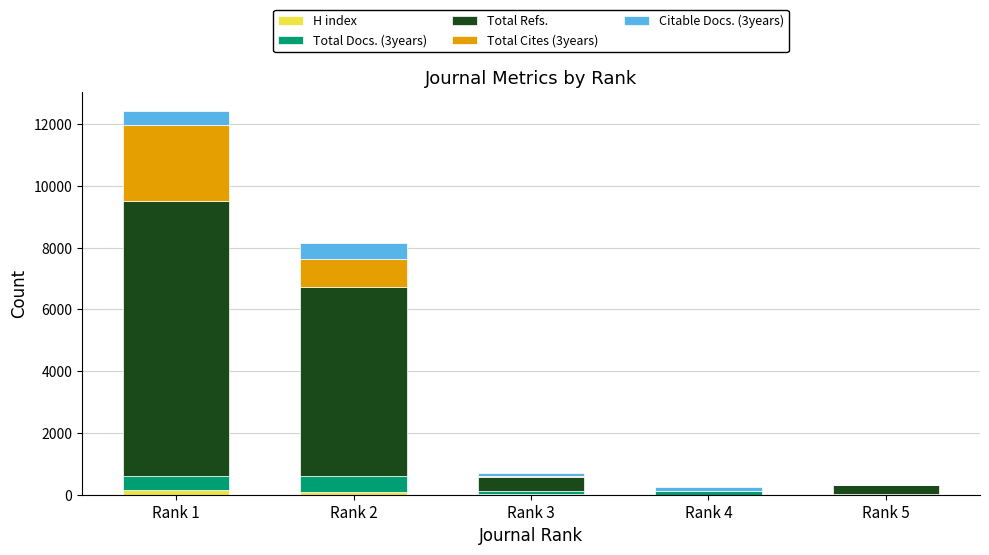

Are the bars horizontal?

No